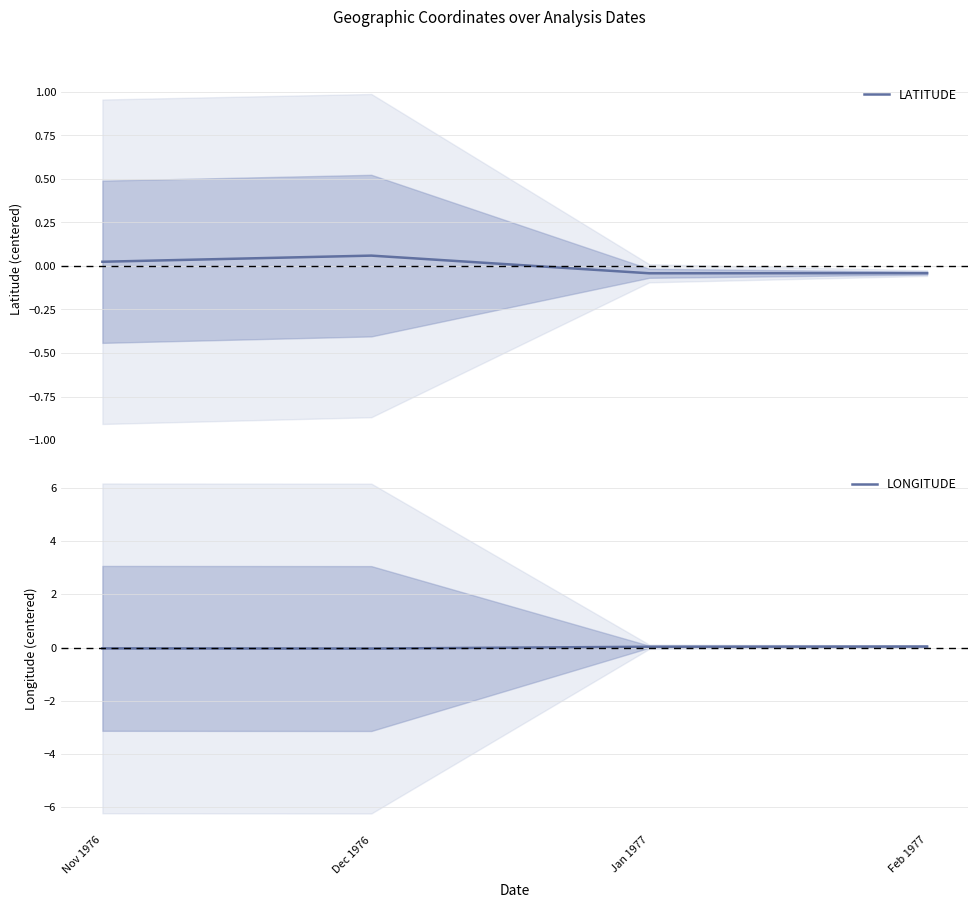

At which label is LONGITUDE closest to 0?

Jan 1977